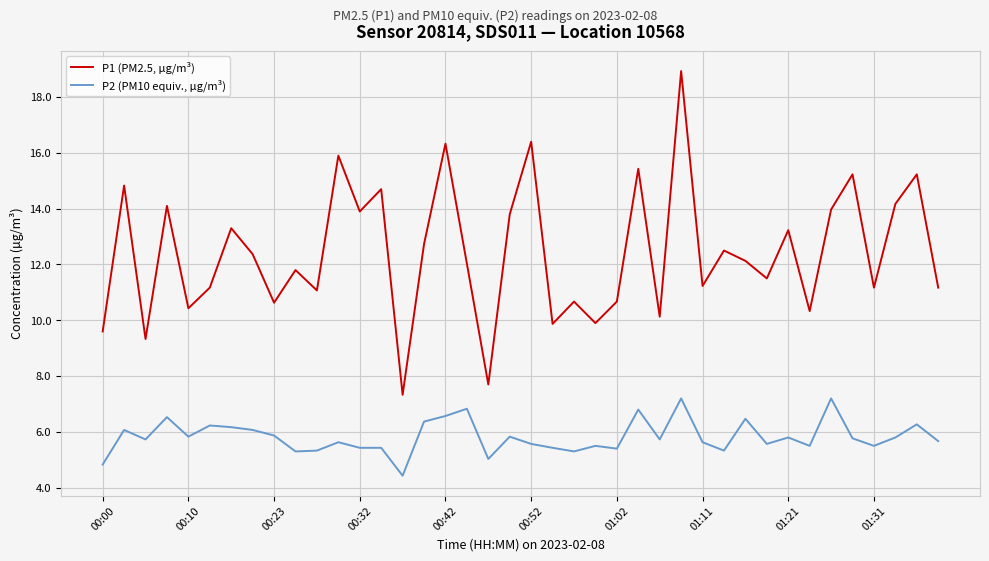

How many interior local valleys does the P1 (PM2.5, µg/m³) series have?

14